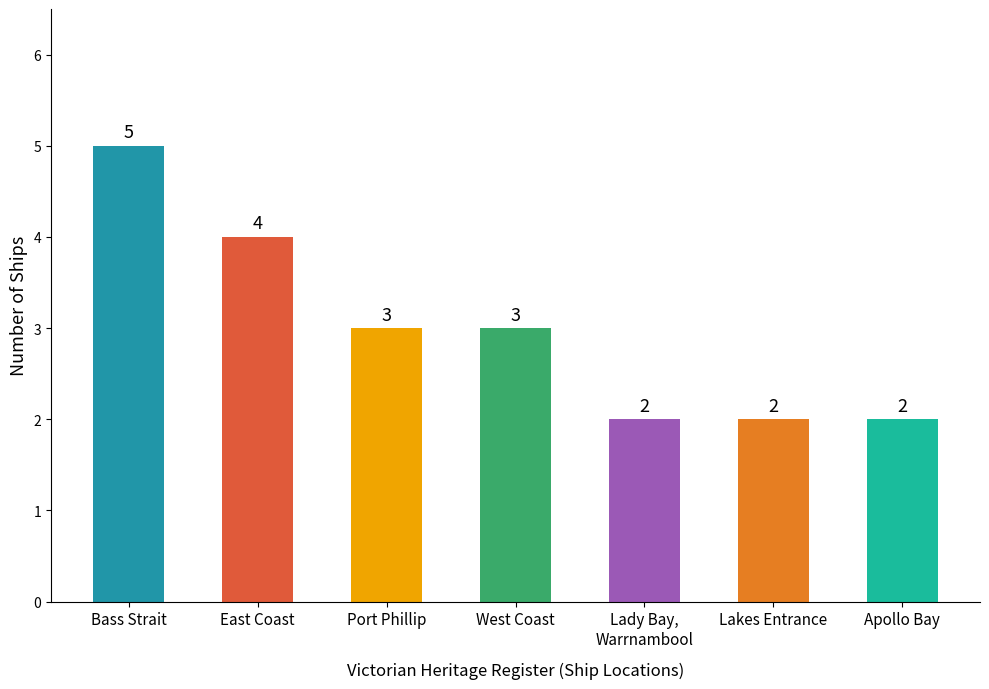

Are the bars horizontal?

No